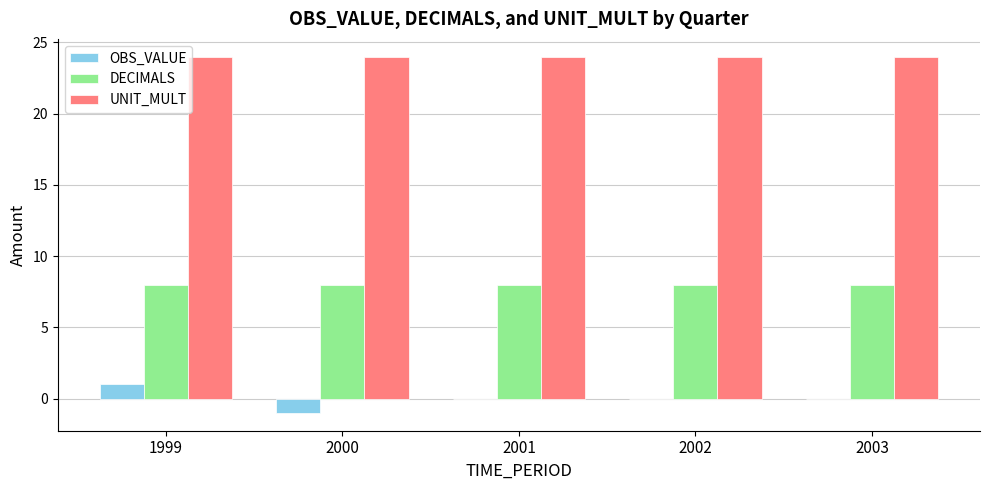

What is the maximum value shown in the chart?

24